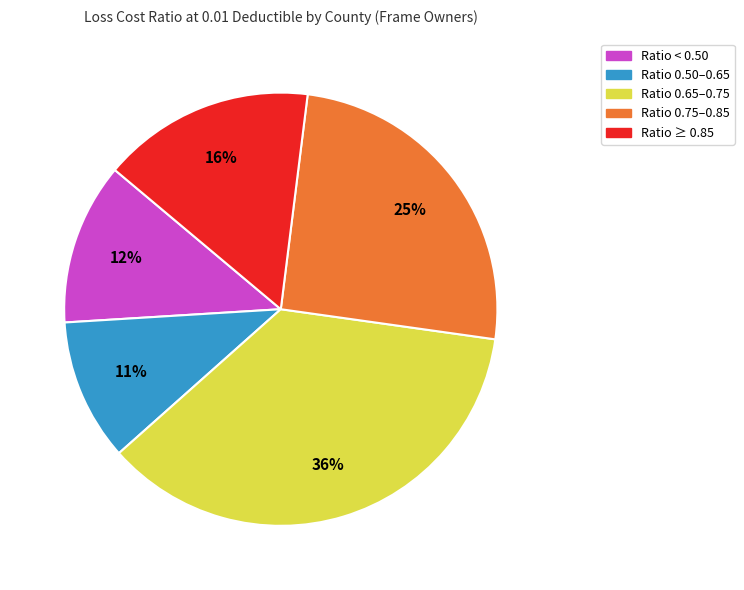

To the nearest percent, what is the average slice percentage?

20%